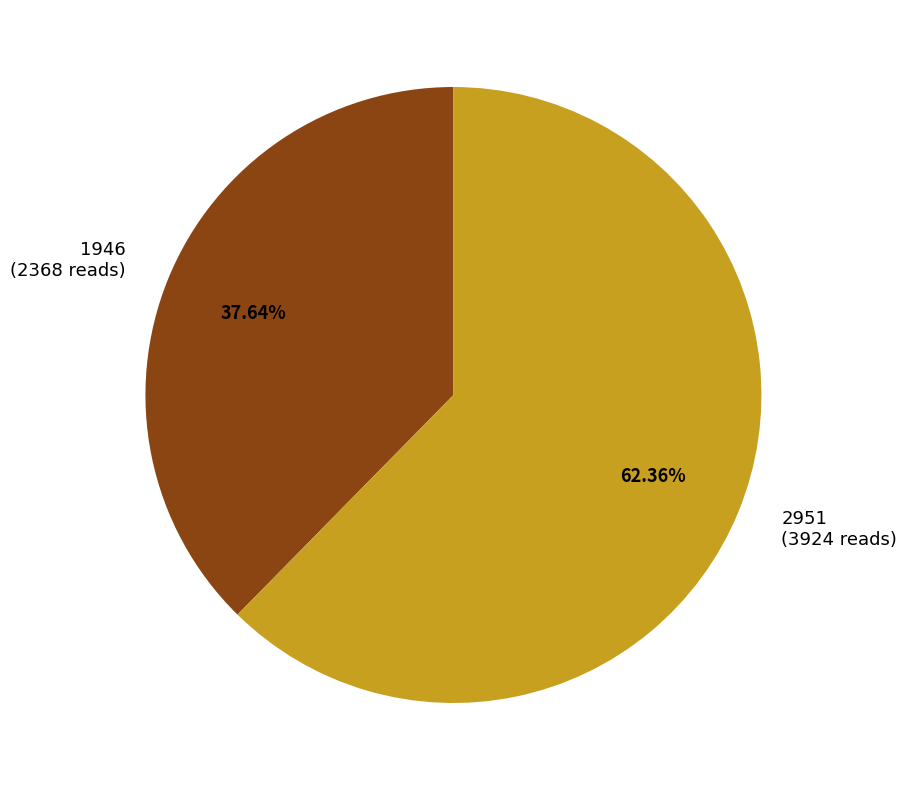

What percentage is the 2951 slice, to the nearest percent?

62%